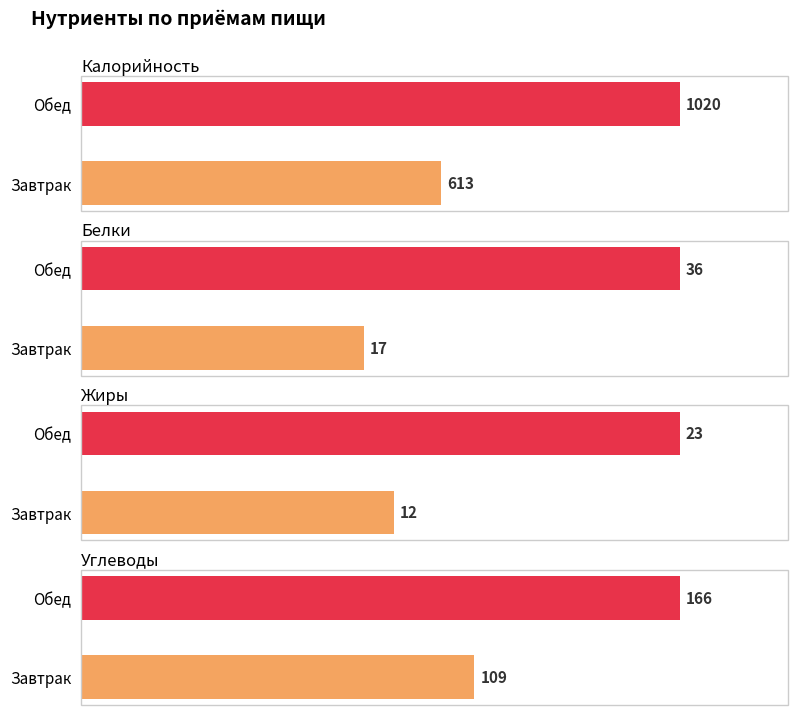

What is the value of the Калорийность bar at the 2nd from the left?

1020